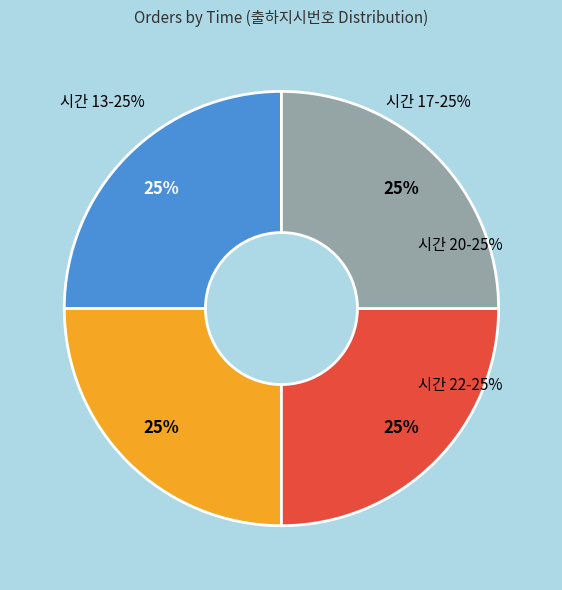

Rank the categories by value from lowest to highest.

13, 17, 20, 22